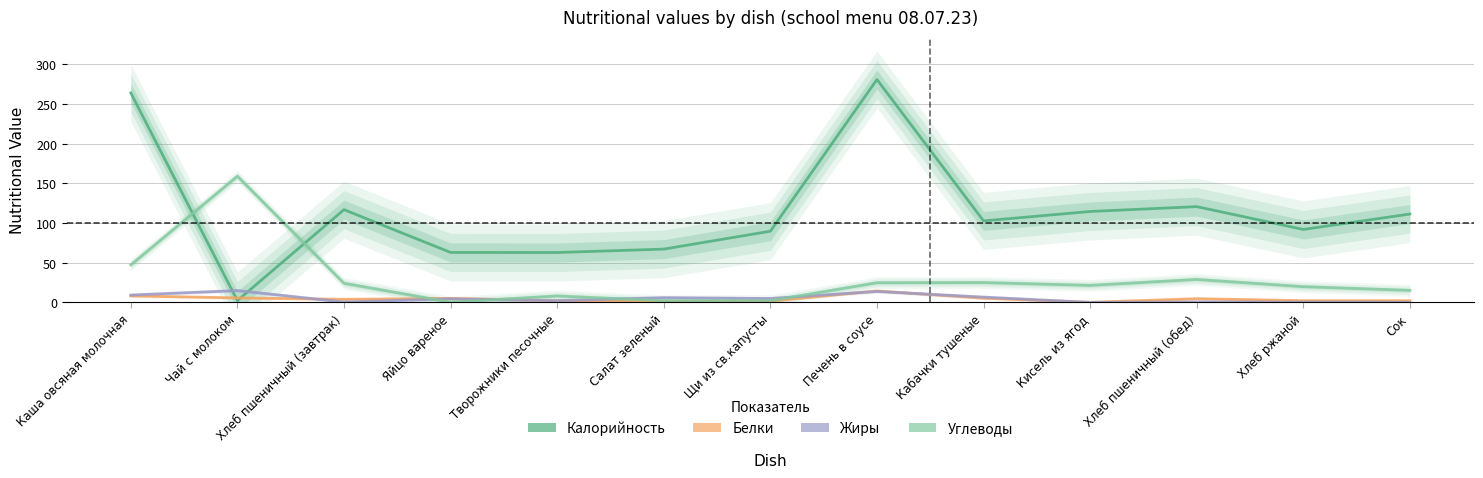

At which label does Калорийность reach its minimum?

Чай с молоком